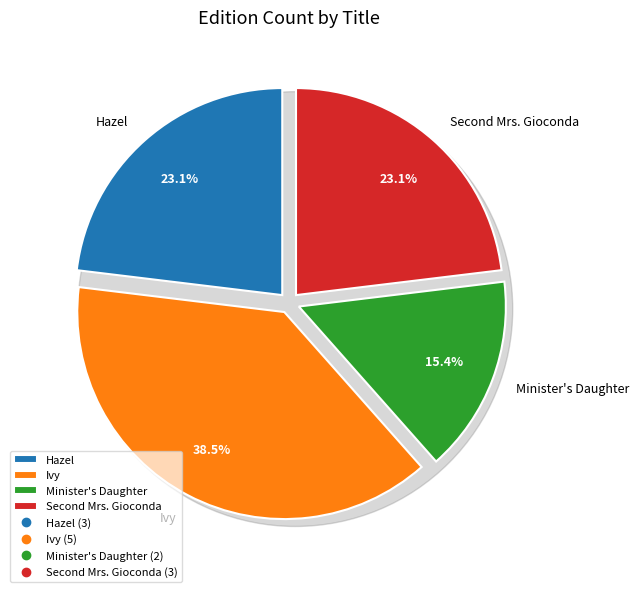

Is it true that Minister's Daughter is 15% of the pie?

True